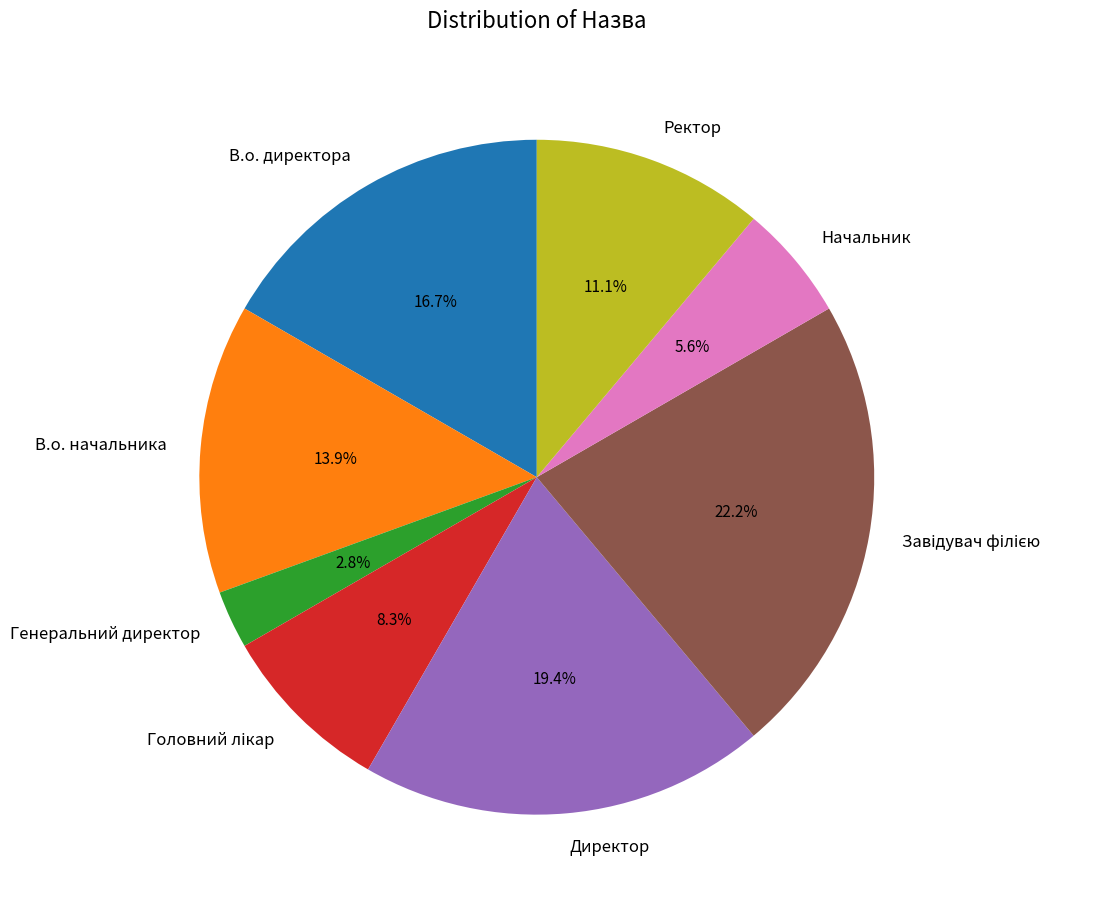

Which category has the smallest portion of the pie?

Генеральний директор